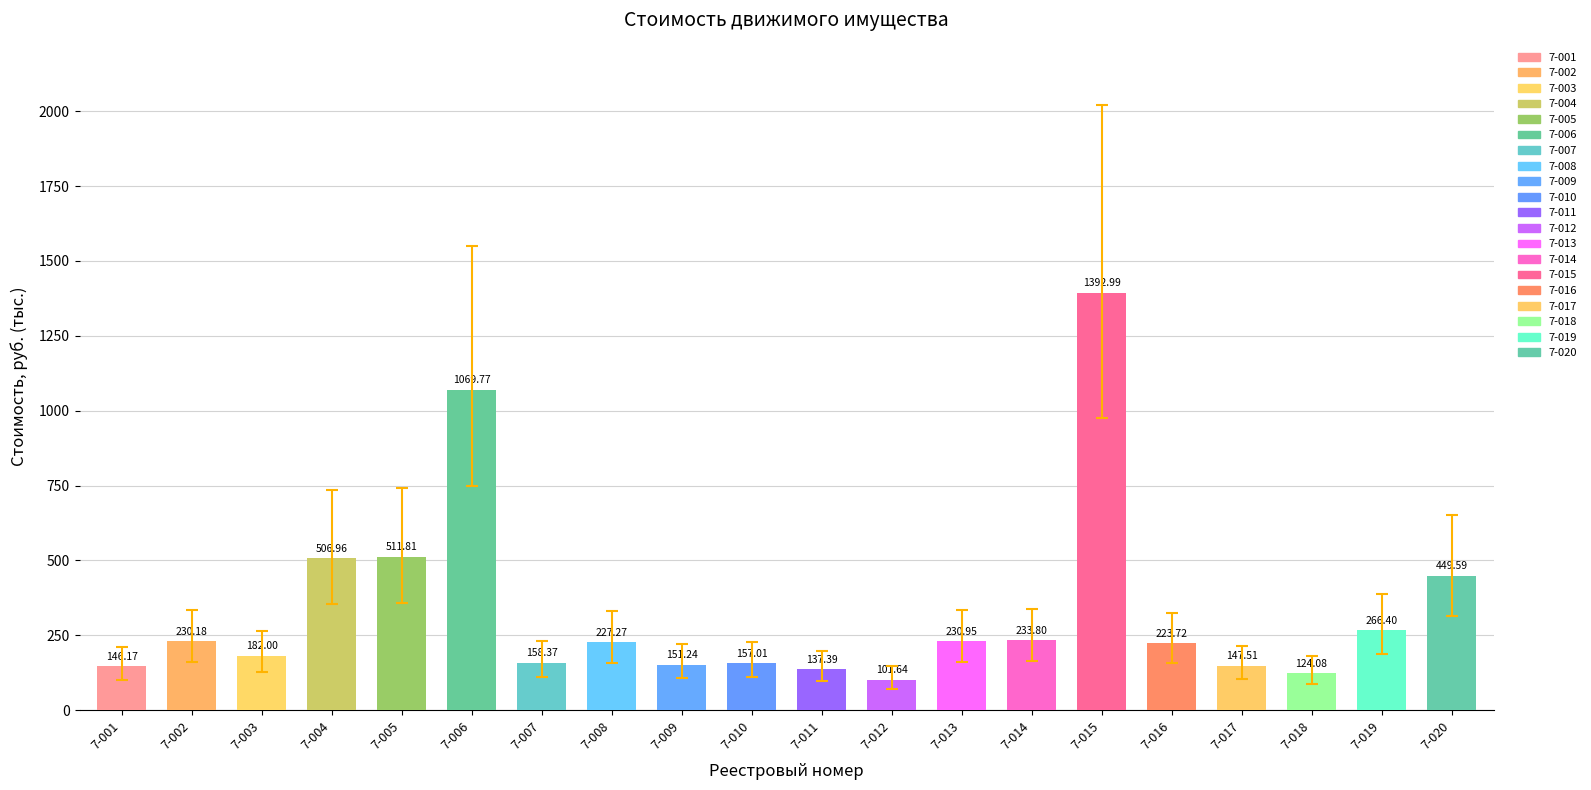

What is the difference between the second highest and second lowest values?

945.7